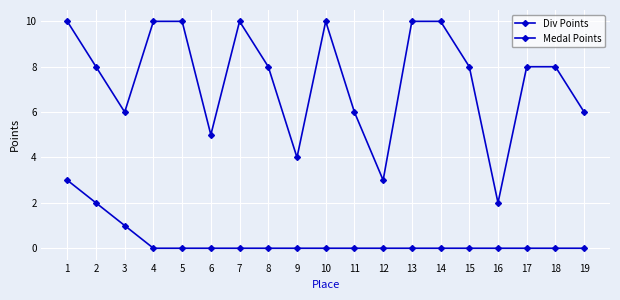

True or false: Div Points and Medal Points intersect in this chart.

False